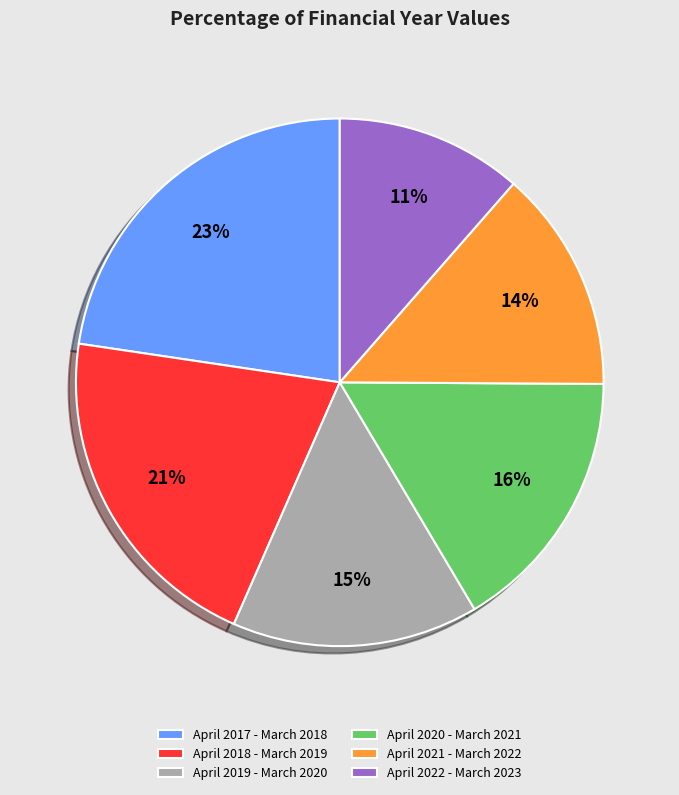

Which slice is the largest?

April 2017 - March 2018